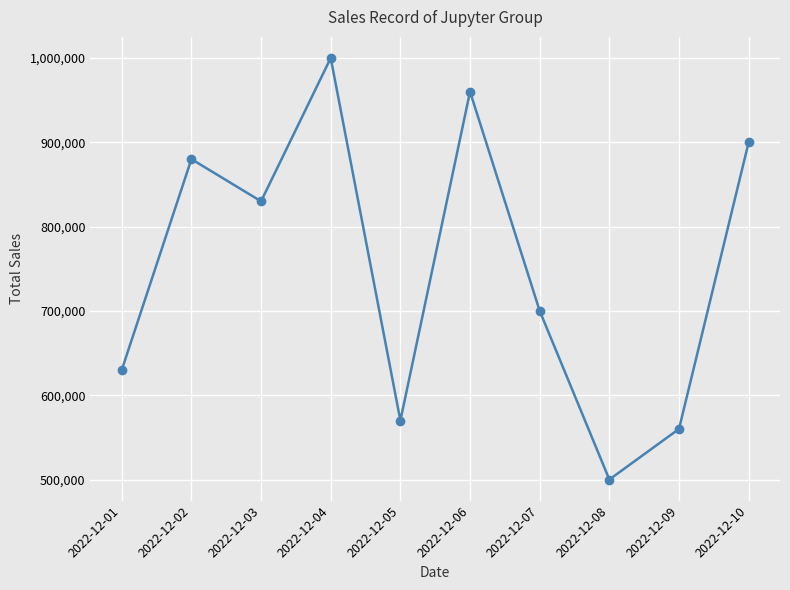

Between 2022-12-10 and 2022-12-04, which is larger?

2022-12-04